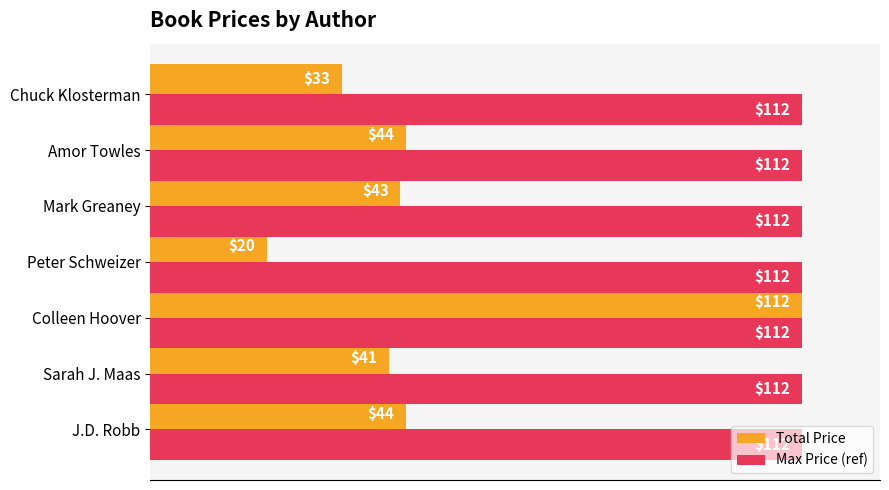

What is the sum of all Total Price values?

337